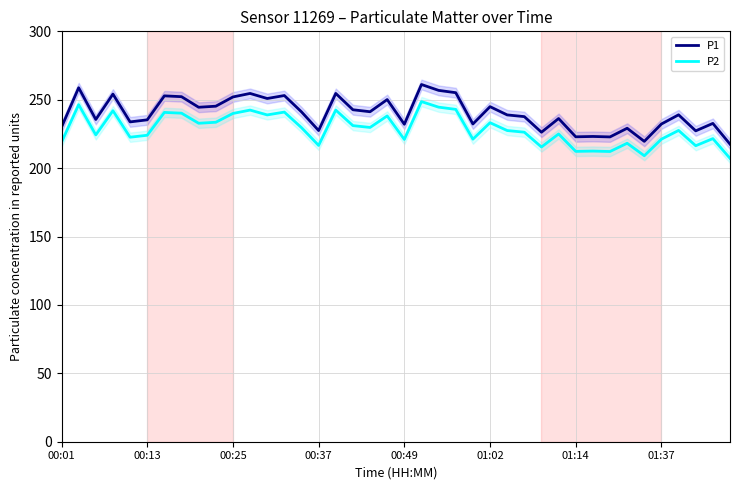

Which series has the widest spread of values?

P1